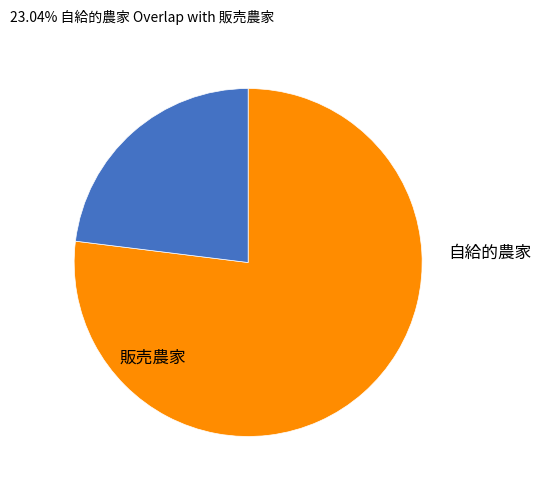

Is the sum of 自給的農家 and 販売農家 greater than half?

Yes